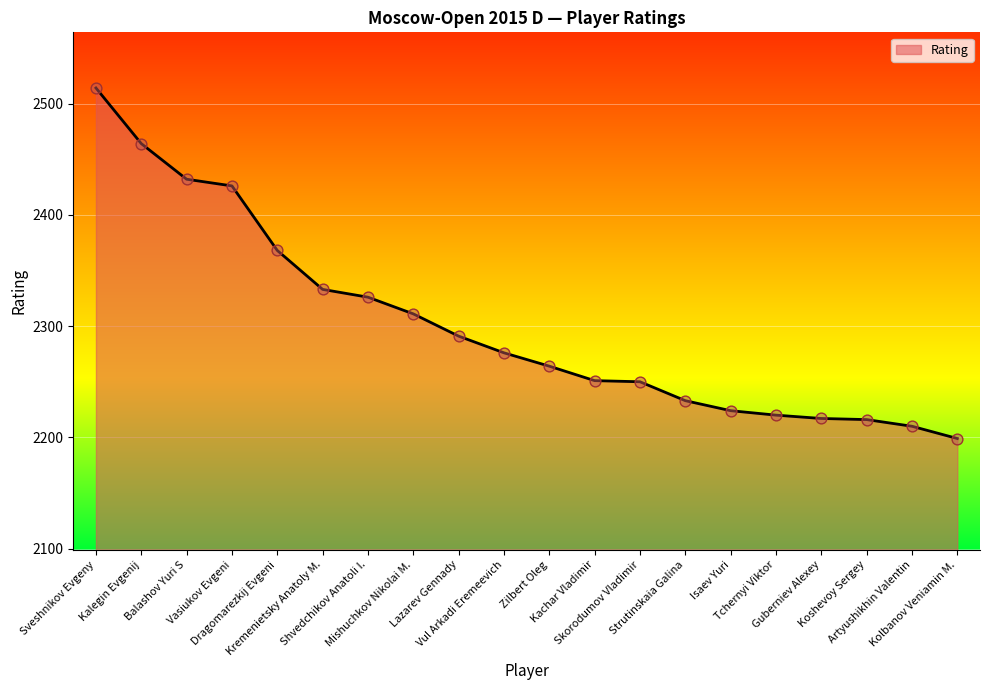

Between Artyushikhin Valentin and Tchernyi Viktor, which is larger?

Tchernyi Viktor